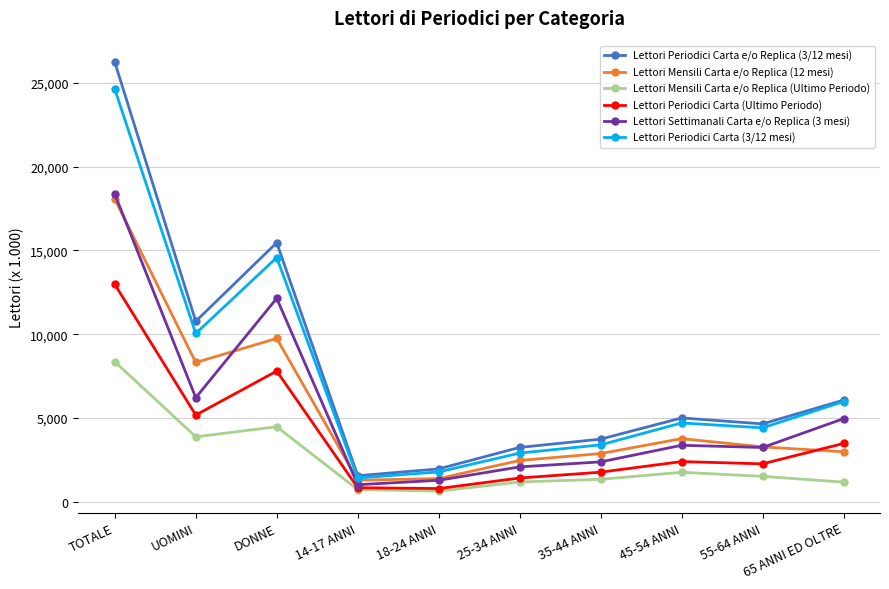

True or false: Lettori Periodici Carta (Ultimo Periodo) and Lettori Periodici Carta e/o Replica (3/12 mesi) intersect in this chart.

False